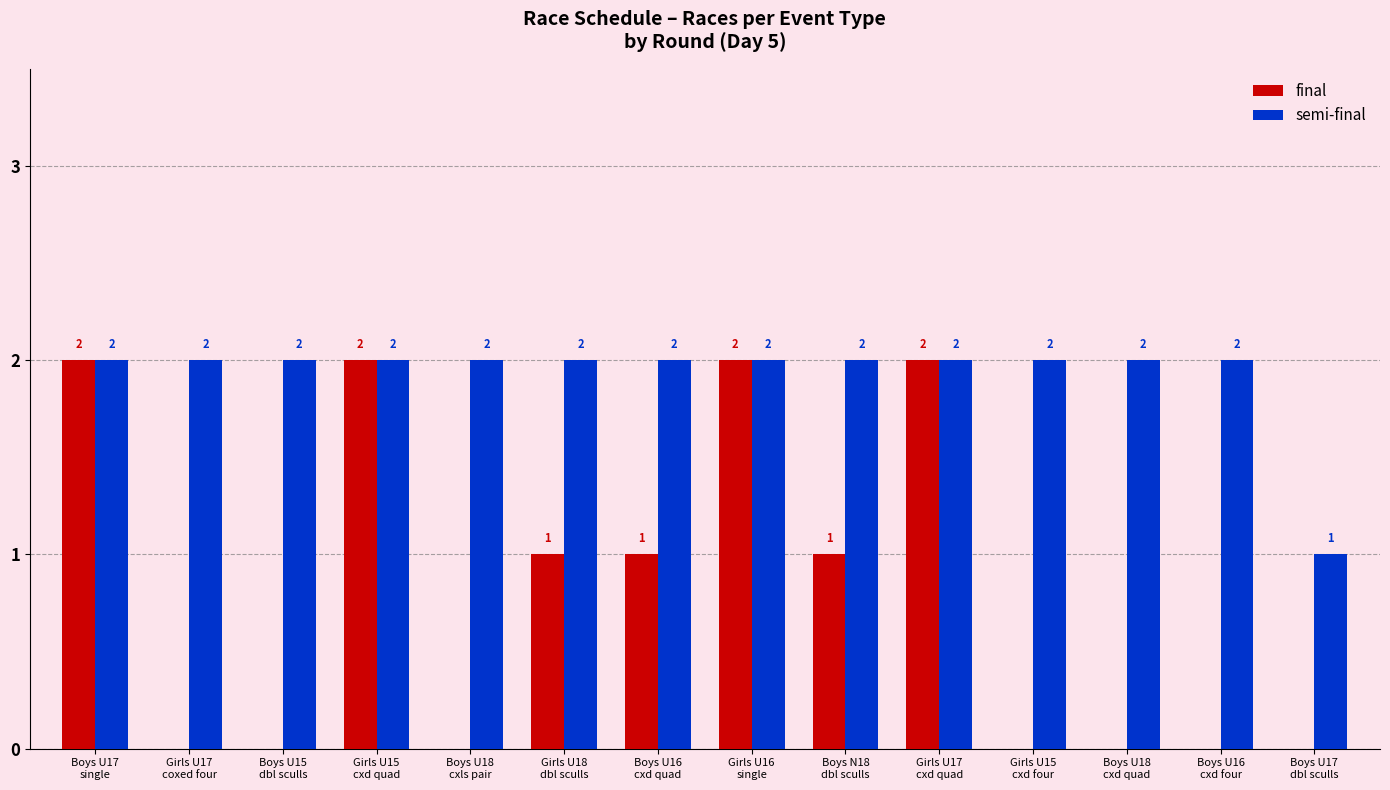

What is the spread (max minus min) of values at Boys U18
cxd quad?

2